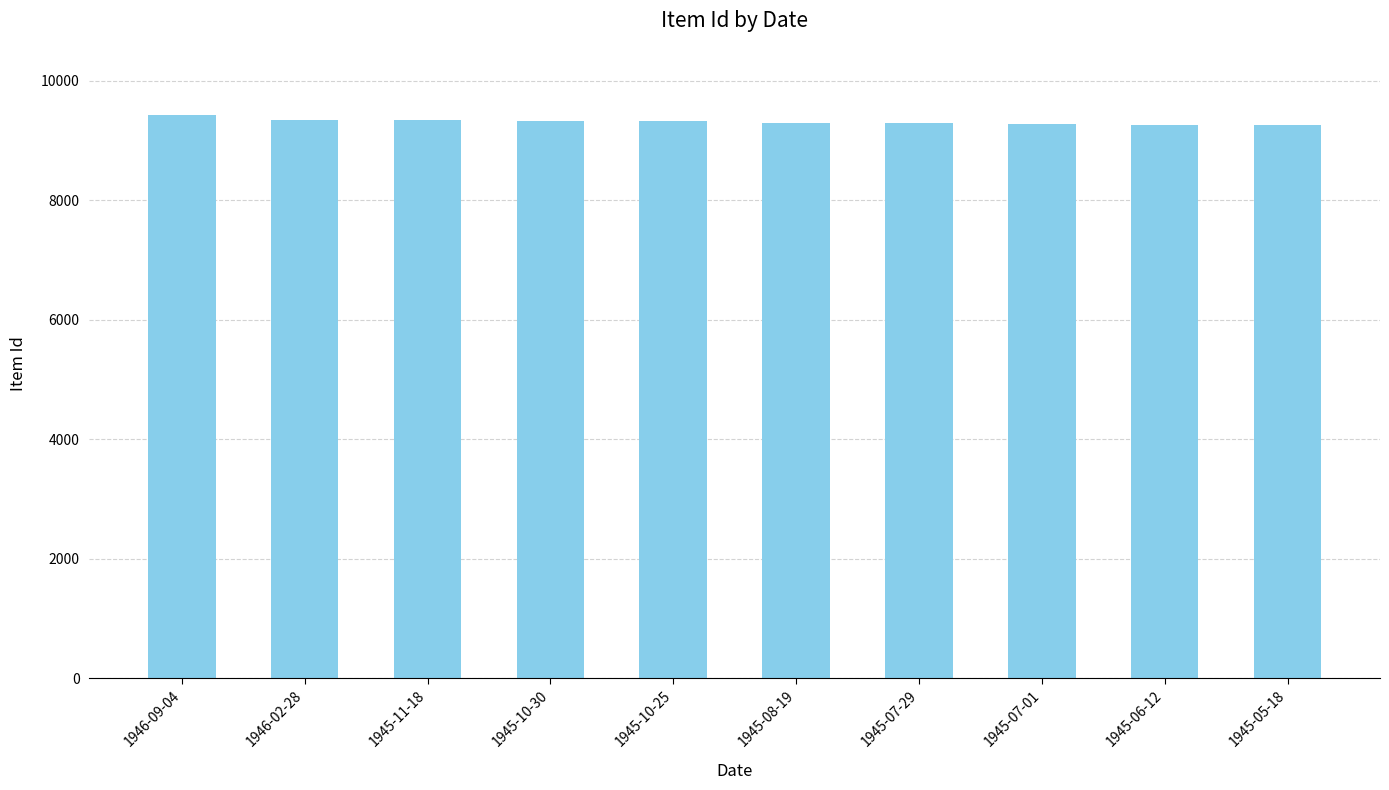

What is the label of the 6th bar from the left?

1945-08-19